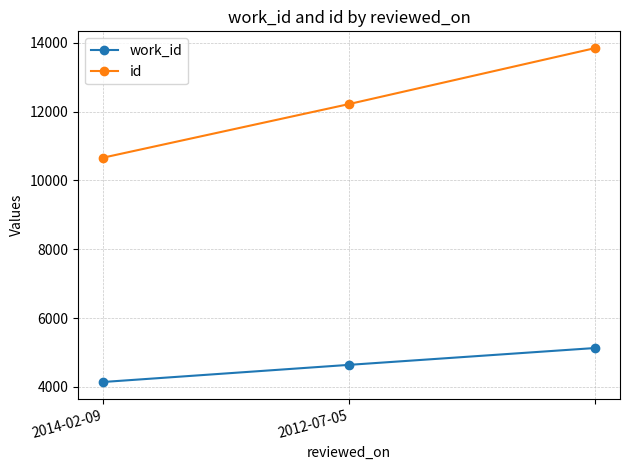

Which series has the largest range (max minus min)?

id